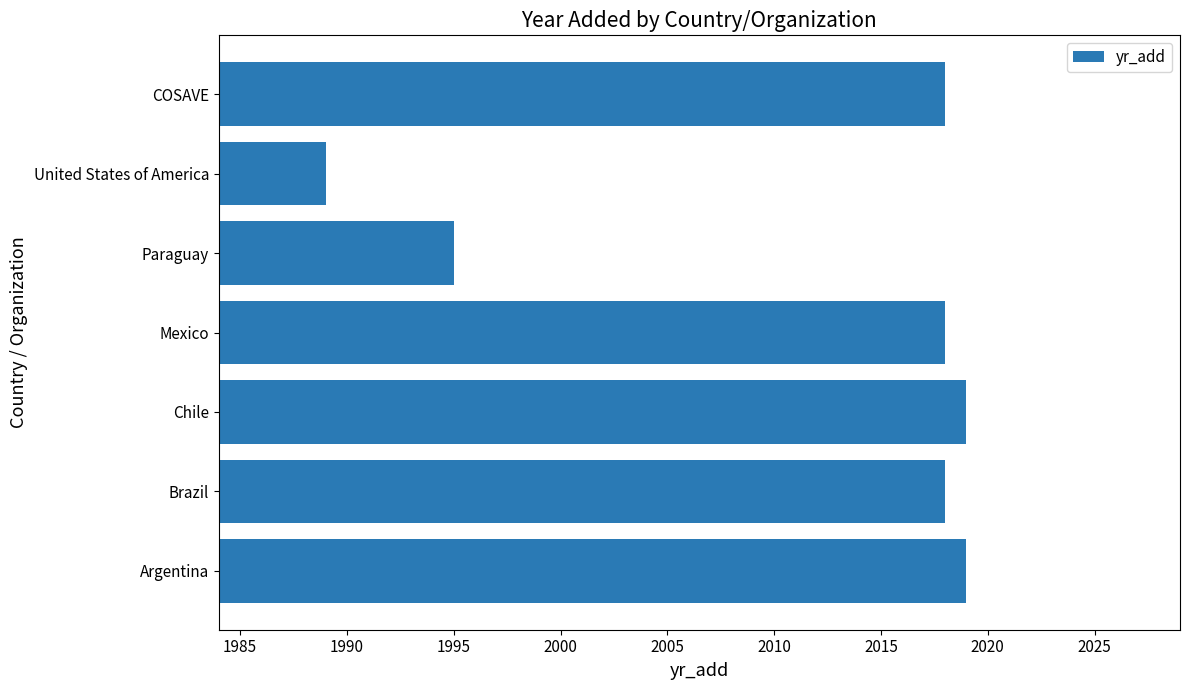

The chart shows a value of 1022 at Paraguay. True or false?

False